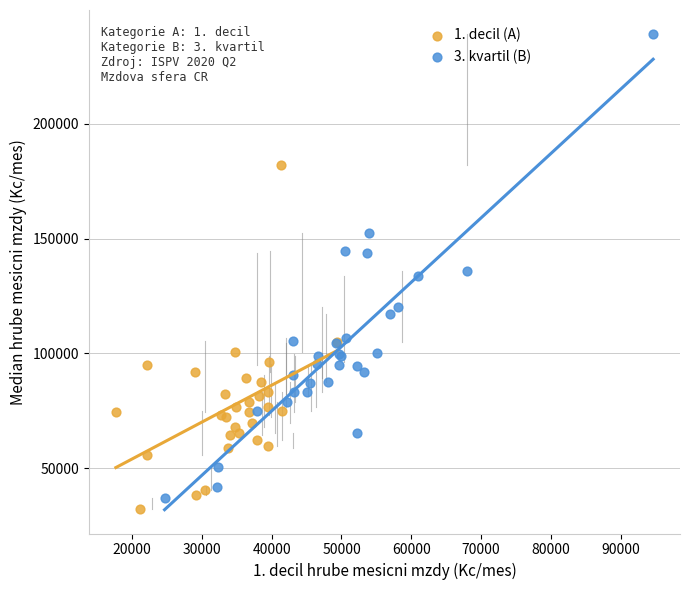

What are all the series names shown in the legend?

1. decil (A), 3. kvartil (B)